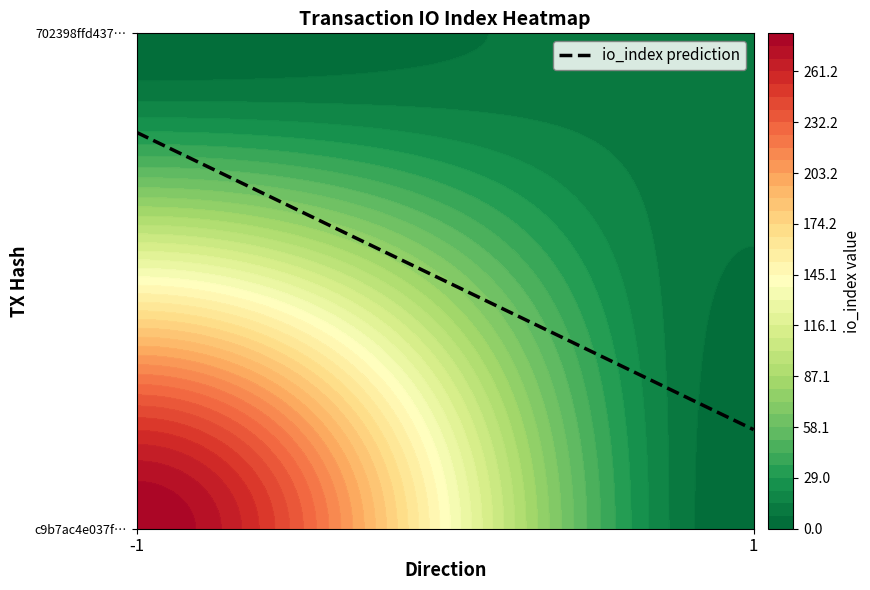

How many positive values does the c9b7ac4e037ffcfa370e6048c6482b76fd26652 series have?

1